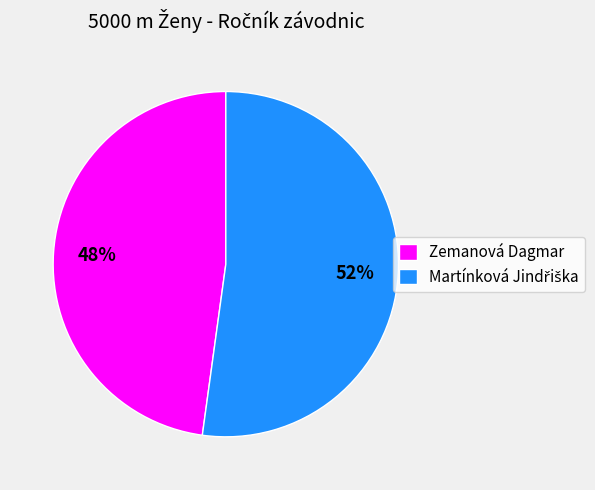

Which slice is the smallest?

Zemanová Dagmar